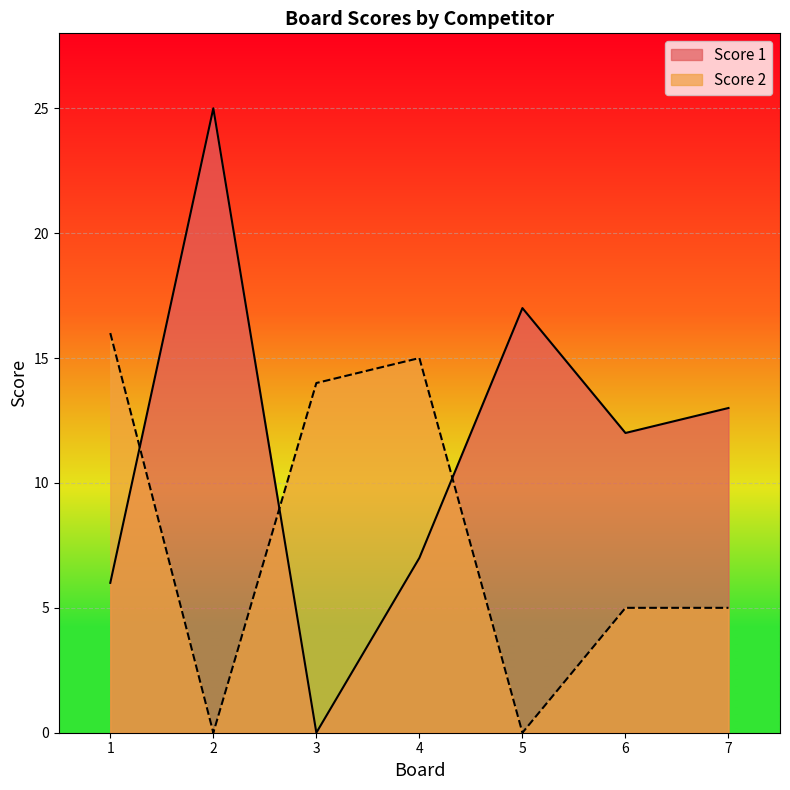

Rank the series by their average value, from highest to lowest.

Score 1, Score 2